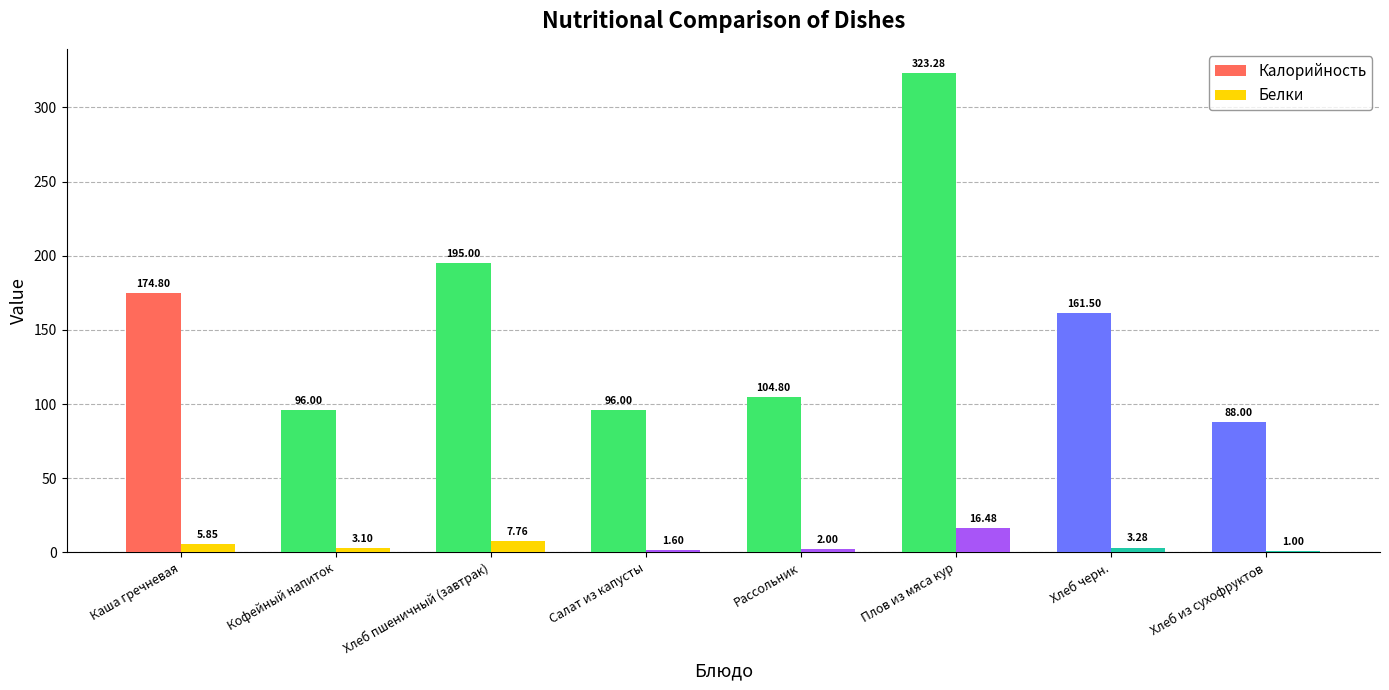

At which label is Калорийность closest to 205?

Хлеб пшеничный (завтрак)